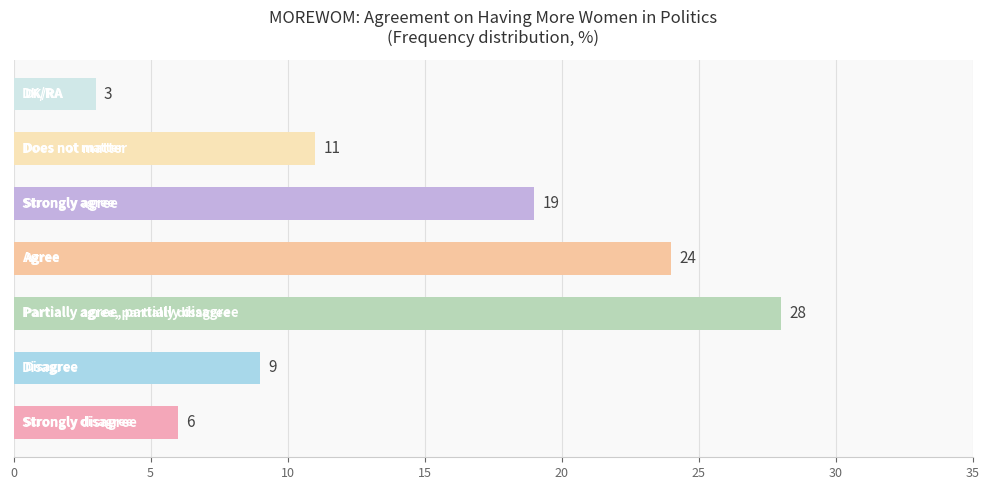

Reading top to bottom, list all the values displayed in this chart.

3	11	19	24	28	9	6